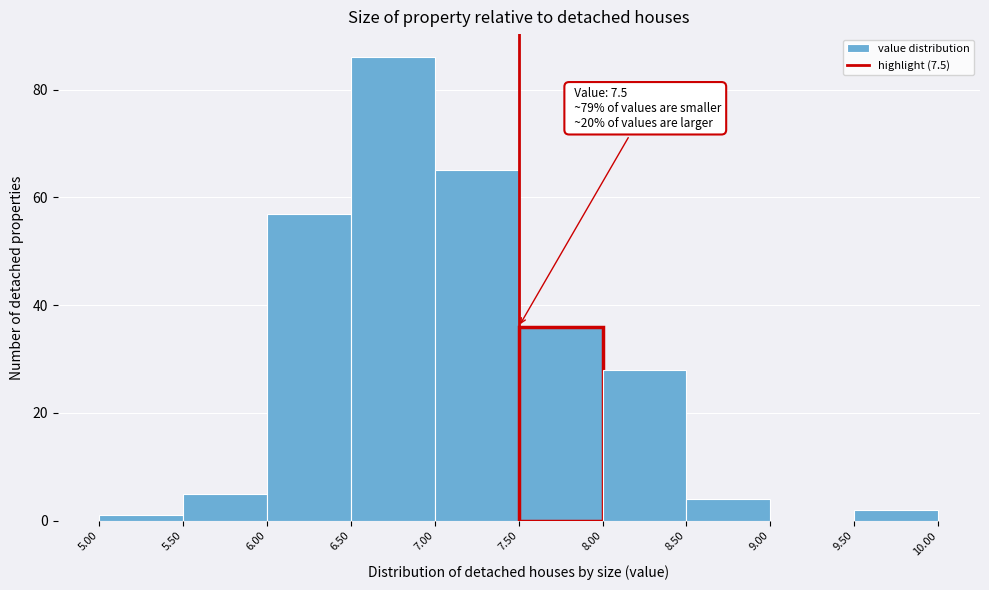

Which range on the x-axis has the tallest bar?

6.50 to 7.00